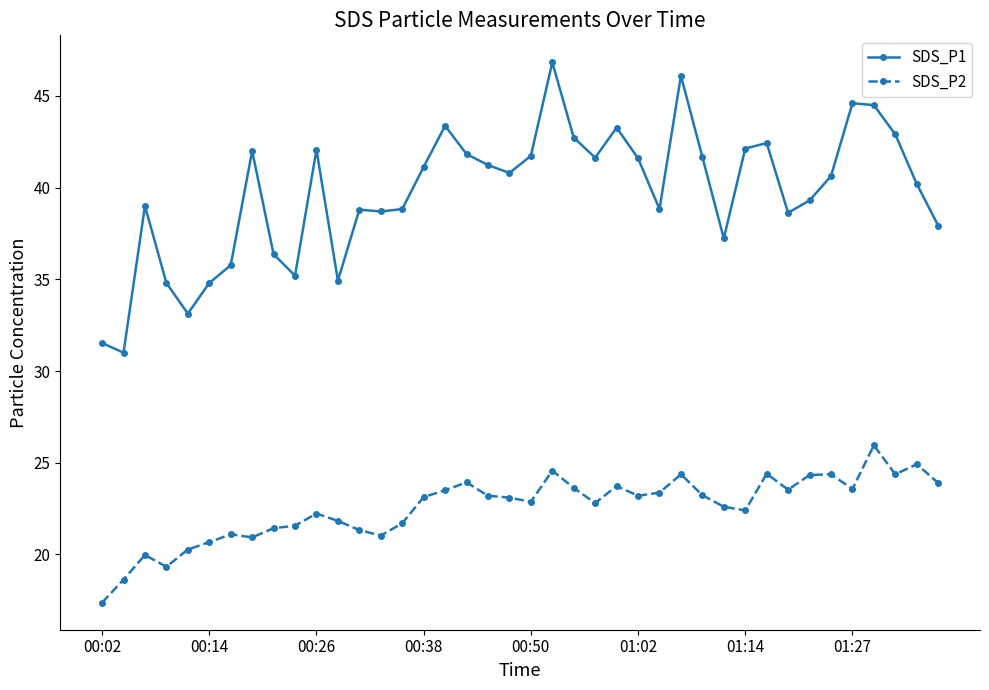

Which series has the largest total across all categories?

SDS_P1